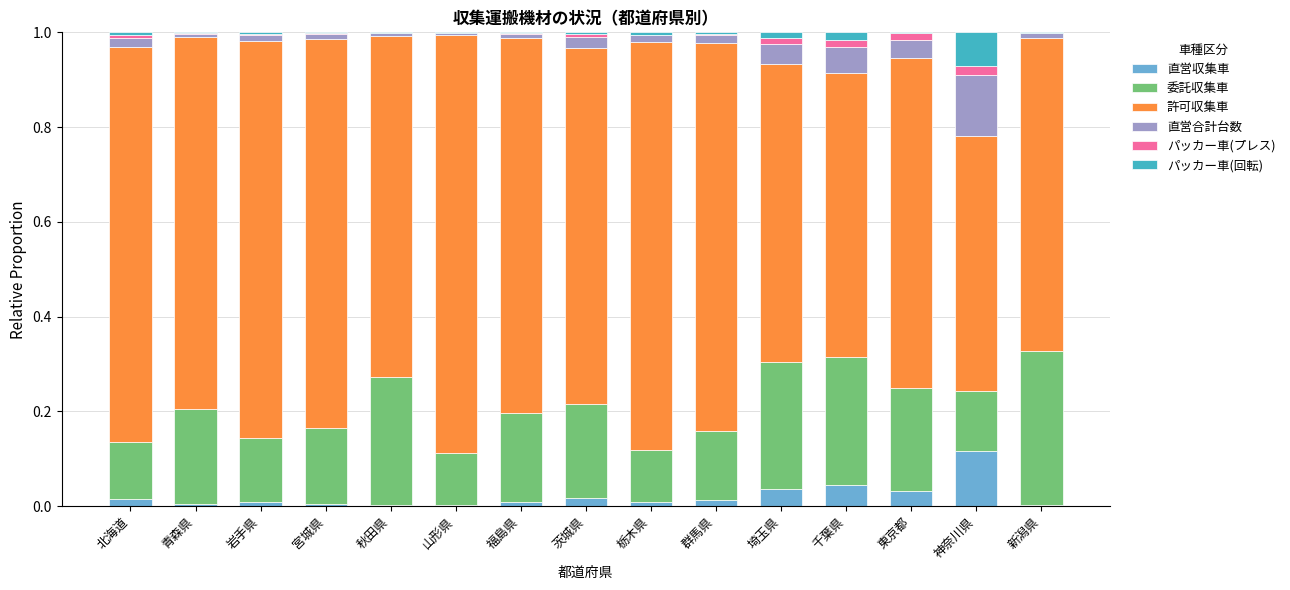

What is the label of the 5th bar from the right?

埼玉県